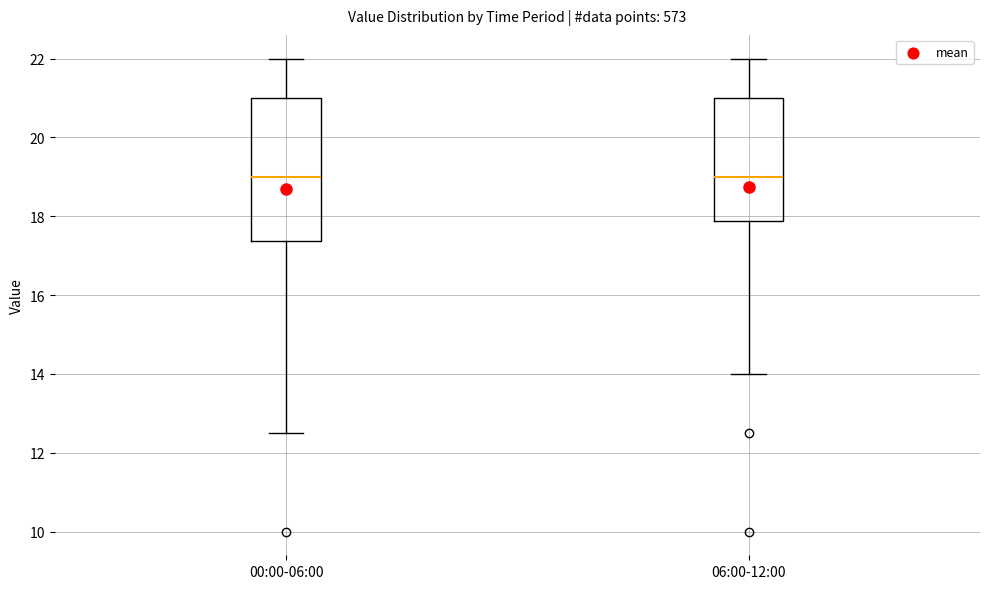

Reading left to right, read every box against the y-axis: the position of its median line, the range the box covers, and the ends of its whiskers. The values are not printed on the chart, so give them approximately, as read against the axis.

00:00-06:00: median 19.0, box 17.4 to 21.0, whiskers 12.6 to 22.0
06:00-12:00: median 19.0, box 17.8 to 21.0, whiskers 14.0 to 22.0